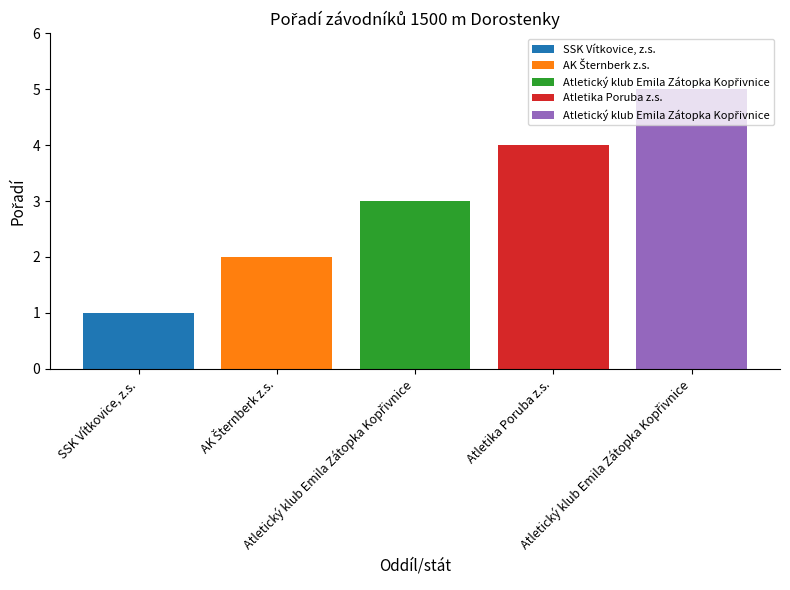

List the labels in order of value, largest first.

Atletický klub Emila Zátopka Kopřivnice, Atletika Poruba z.s., Atletický klub Emila Zátopka Kopřivnice, AK Šternberk z.s., SSK Vítkovice, z.s.